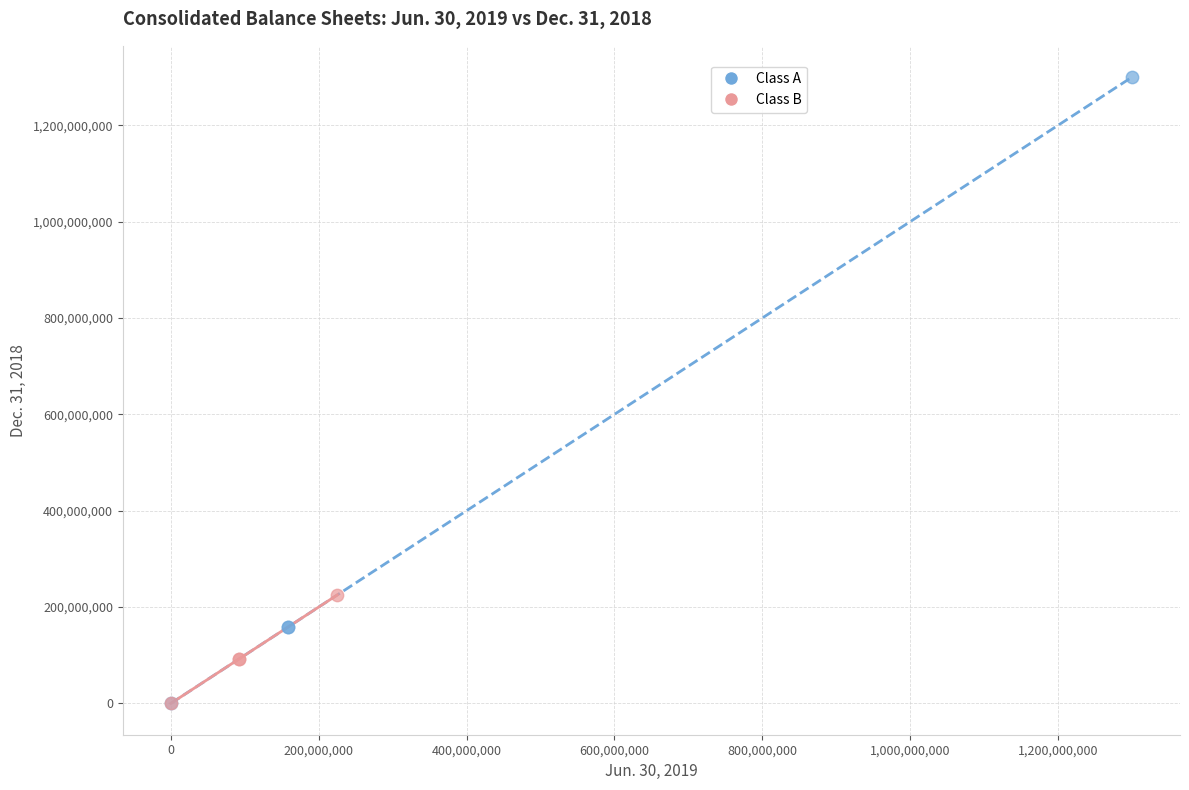

What are all the series names shown in the legend?

Class A, Class B